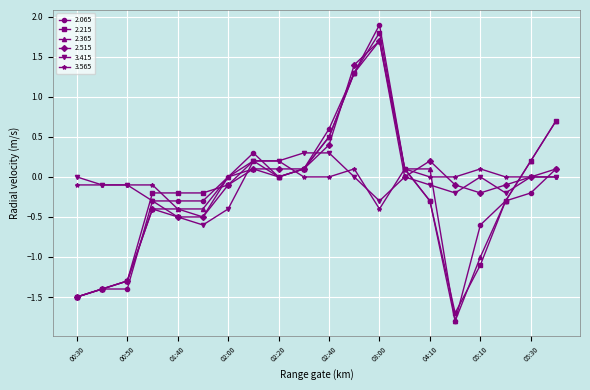

True or false: 2.515 has more than 2 interior local peaks.

True